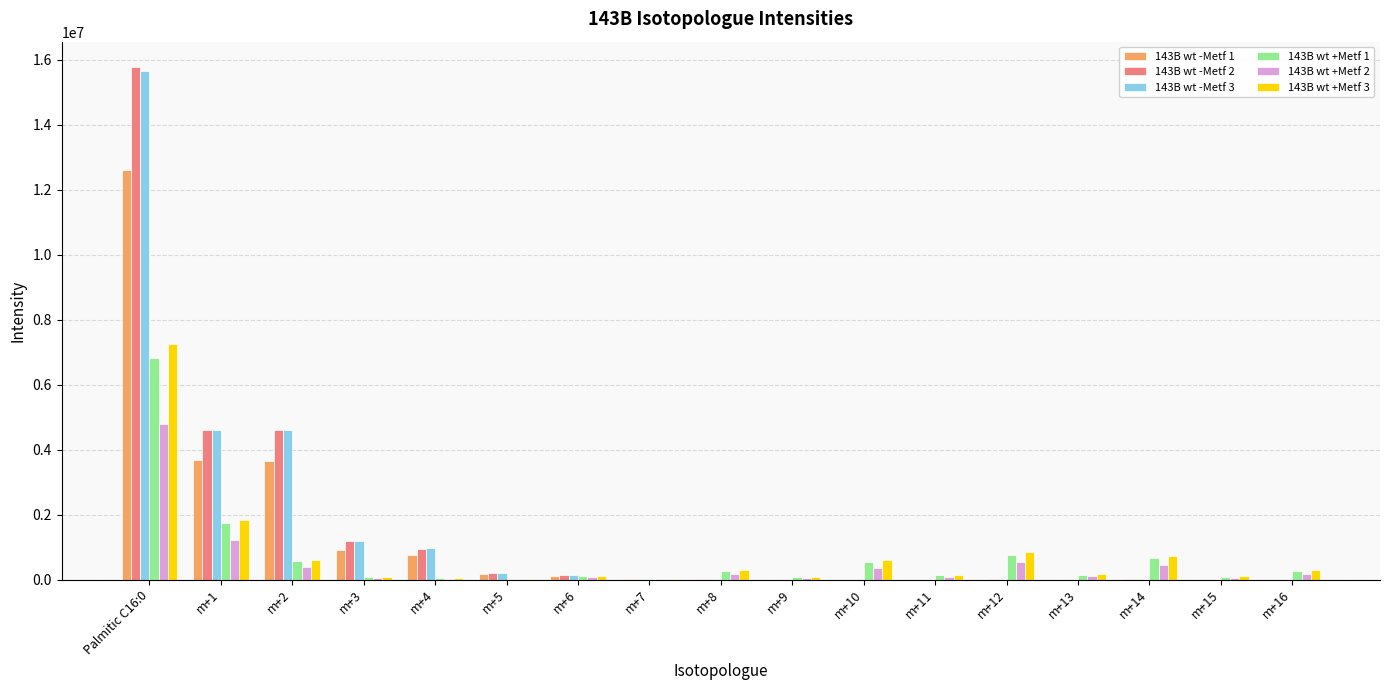

True or false: 143B wt -Metf 1 has a value of 6379351 at m+1.

False